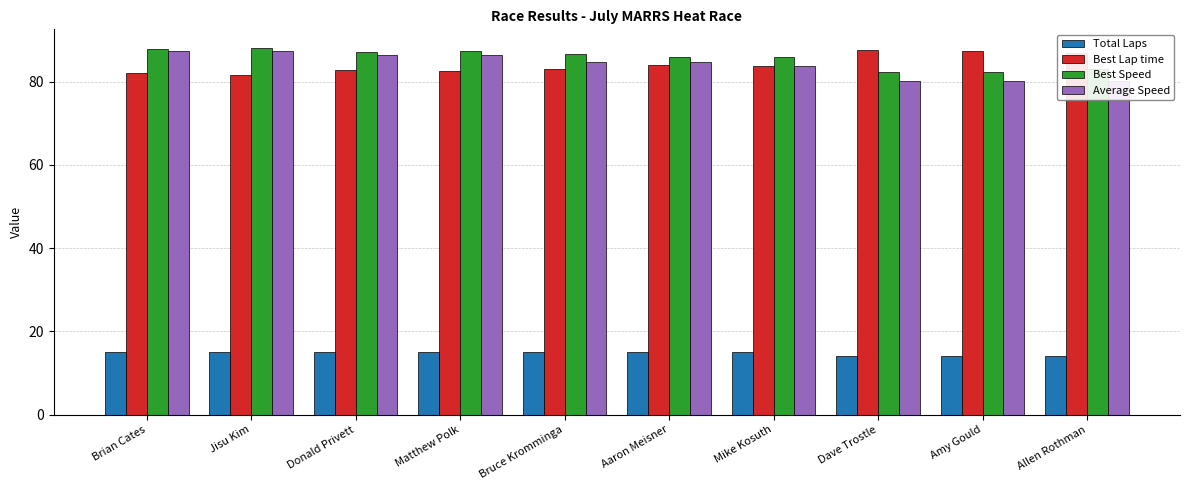

What is the approximate value of Best Lap time at Donald Privett?

82.7